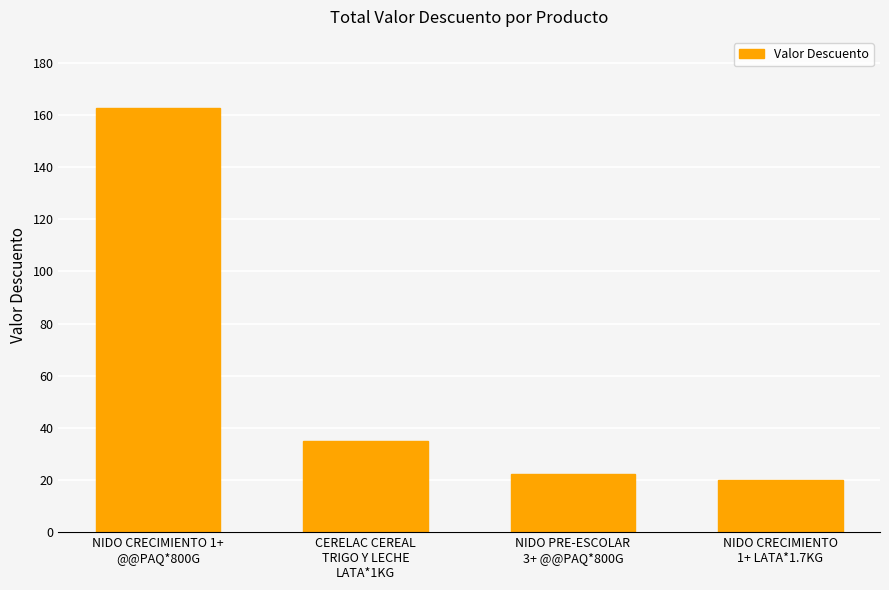

Reading left to right, extract all data points from this chart.

162.9	34.8	22.2	20.1